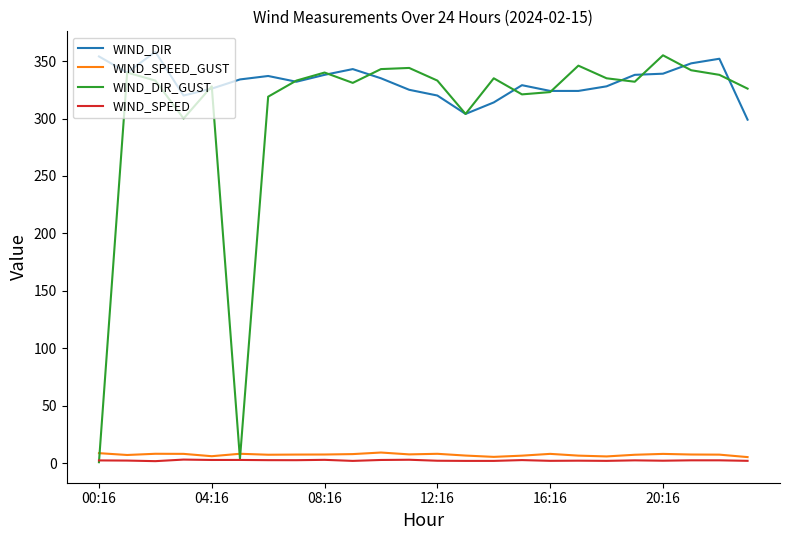

How many values in the WIND_SPEED series exceed 2?

23